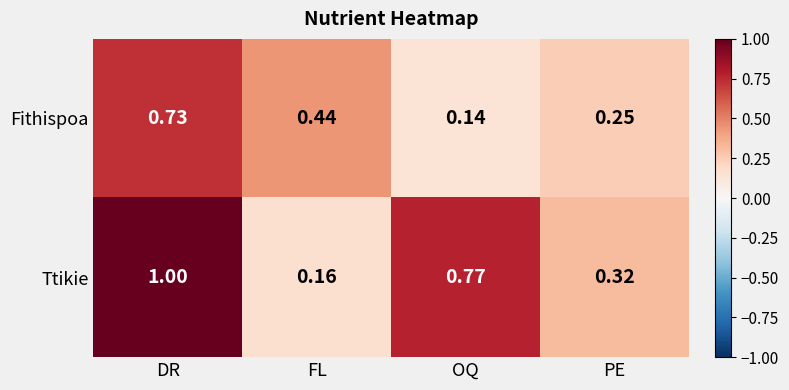

Which category has the lowest value across all series?

OQ